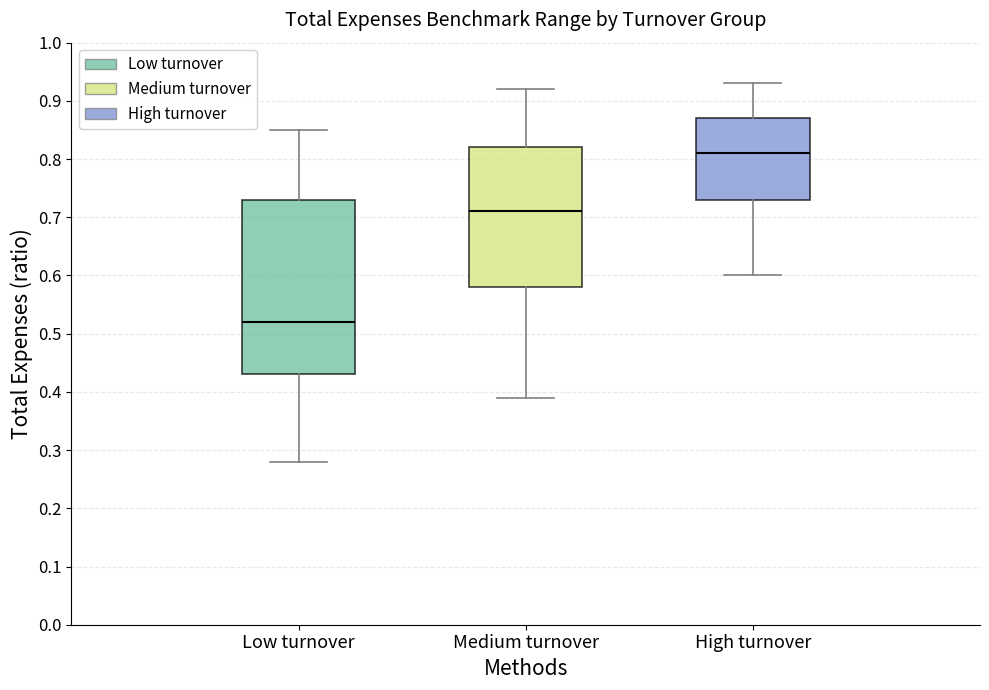

Reading left to right, read every box against the y-axis: the position of its median line, the range the box covers, and the ends of its whiskers. The values are not printed on the chart, so give them approximately, as read against the axis.

Low turnover: median 0.52, box 0.43 to 0.73, whiskers 0.28 to 0.85
Medium turnover: median 0.71, box 0.58 to 0.82, whiskers 0.39 to 0.92
High turnover: median 0.81, box 0.73 to 0.87, whiskers 0.60 to 0.93